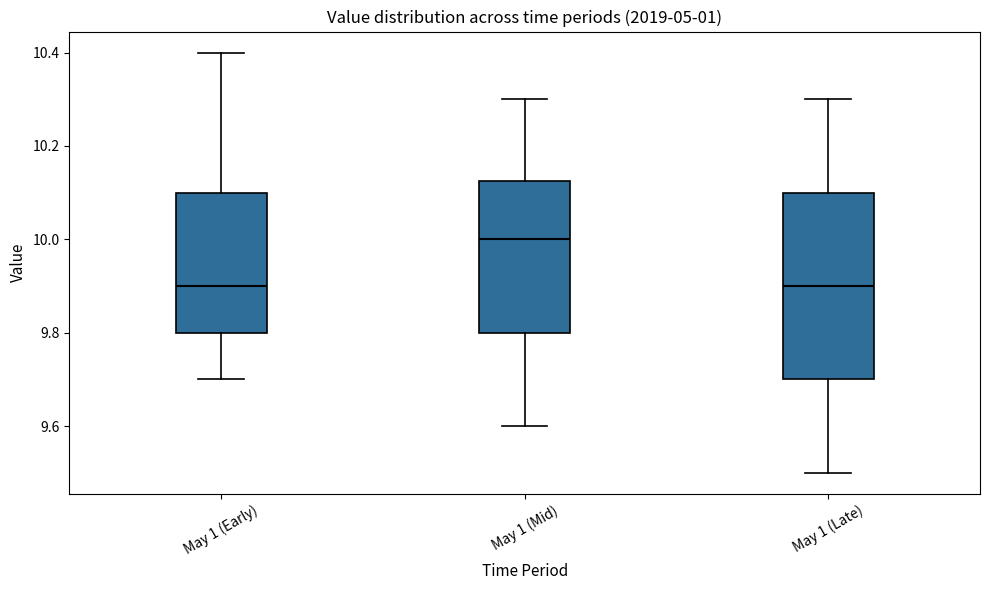

Reading left to right, read every box against the y-axis: the position of its median line, the range the box covers, and the ends of its whiskers. The values are not printed on the chart, so give them approximately, as read against the axis.

May 1 (Early): median 9.90, box 9.80 to 10.10, whiskers 9.70 to 10.40
May 1 (Mid): median 10.00, box 9.80 to 10.12, whiskers 9.60 to 10.30
May 1 (Late): median 9.90, box 9.70 to 10.10, whiskers 9.50 to 10.30